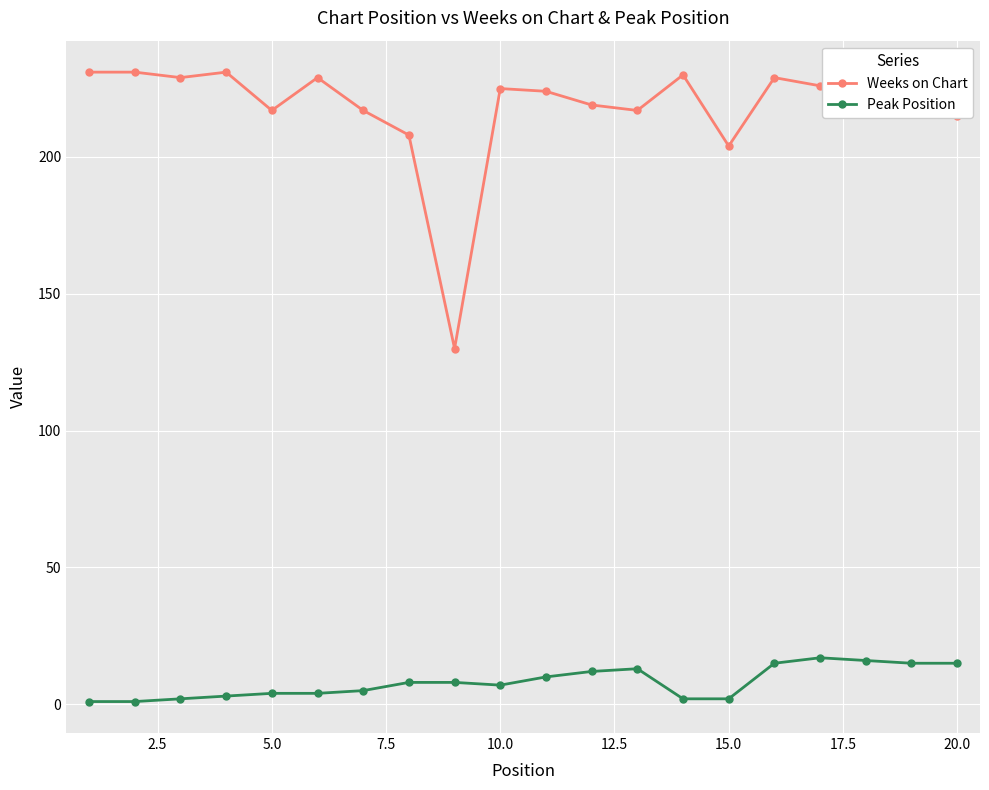

What is the lowest value of the Weeks on Chart series?

130